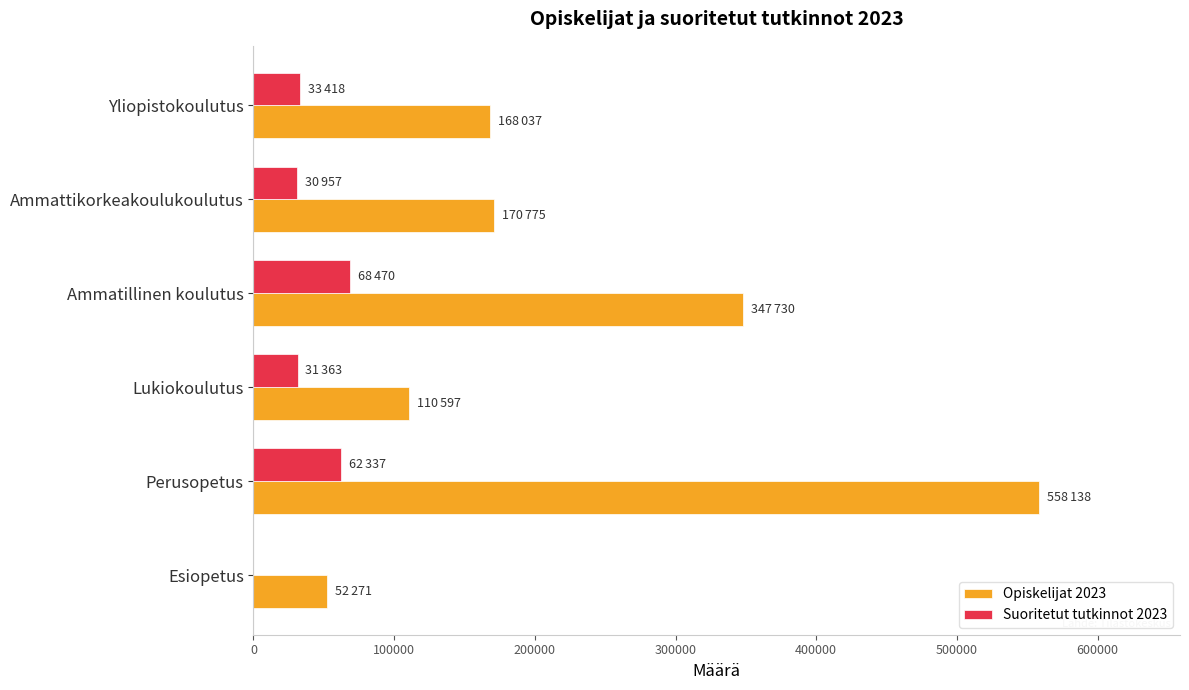

What is the average value of the Suoritetut tutkinnot 2023 series?

37758